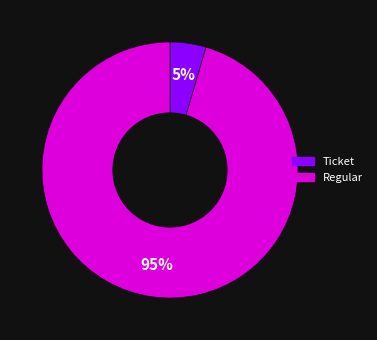

Is the sum of Regular and Ticket greater than half?

Yes